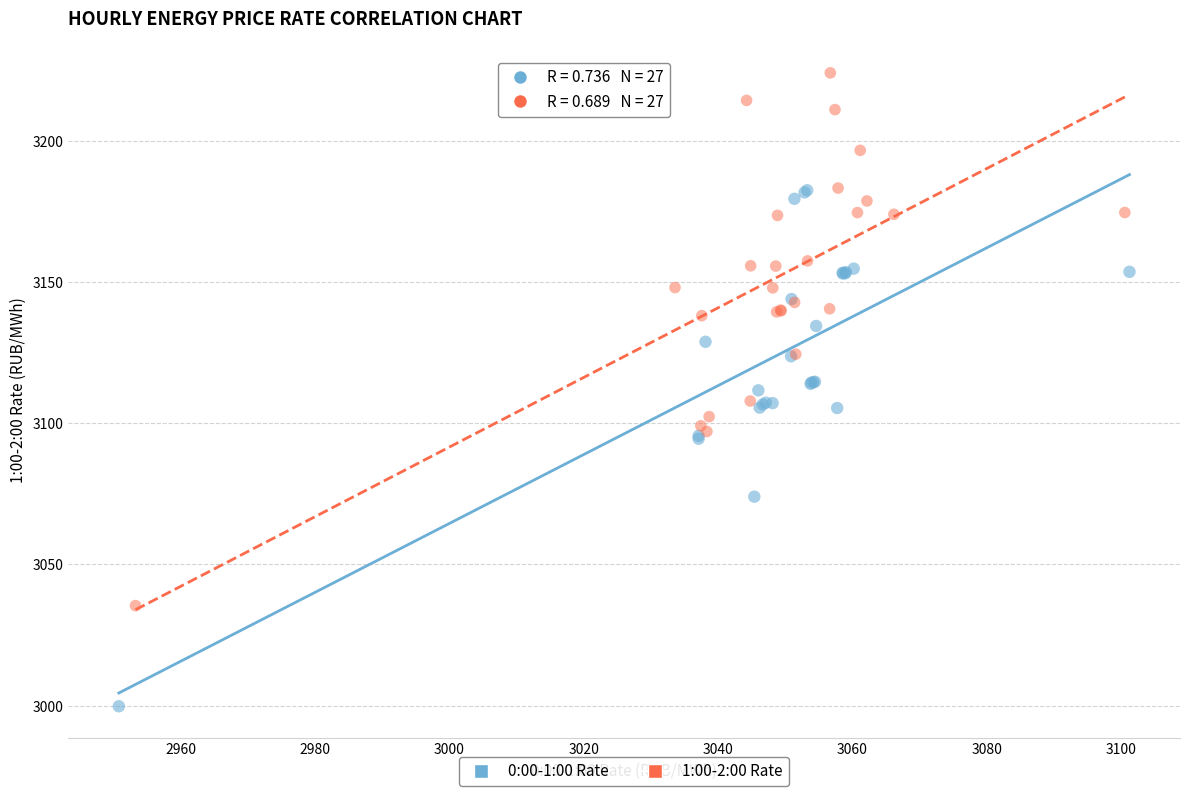

Which series reaches the maximum Y coordinate?

1:00-2:00 Rate